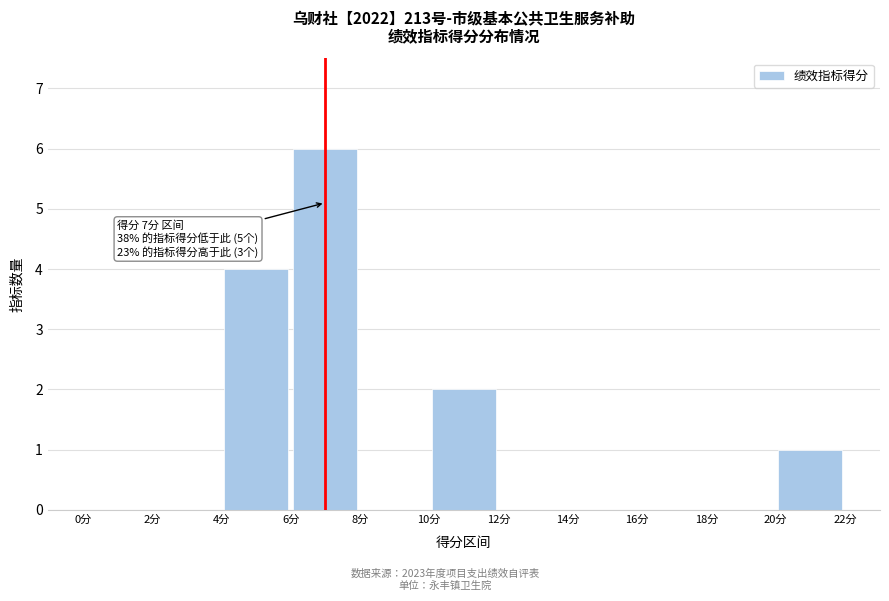

Over which range of the x-axis is the bar tallest?

6 to 8